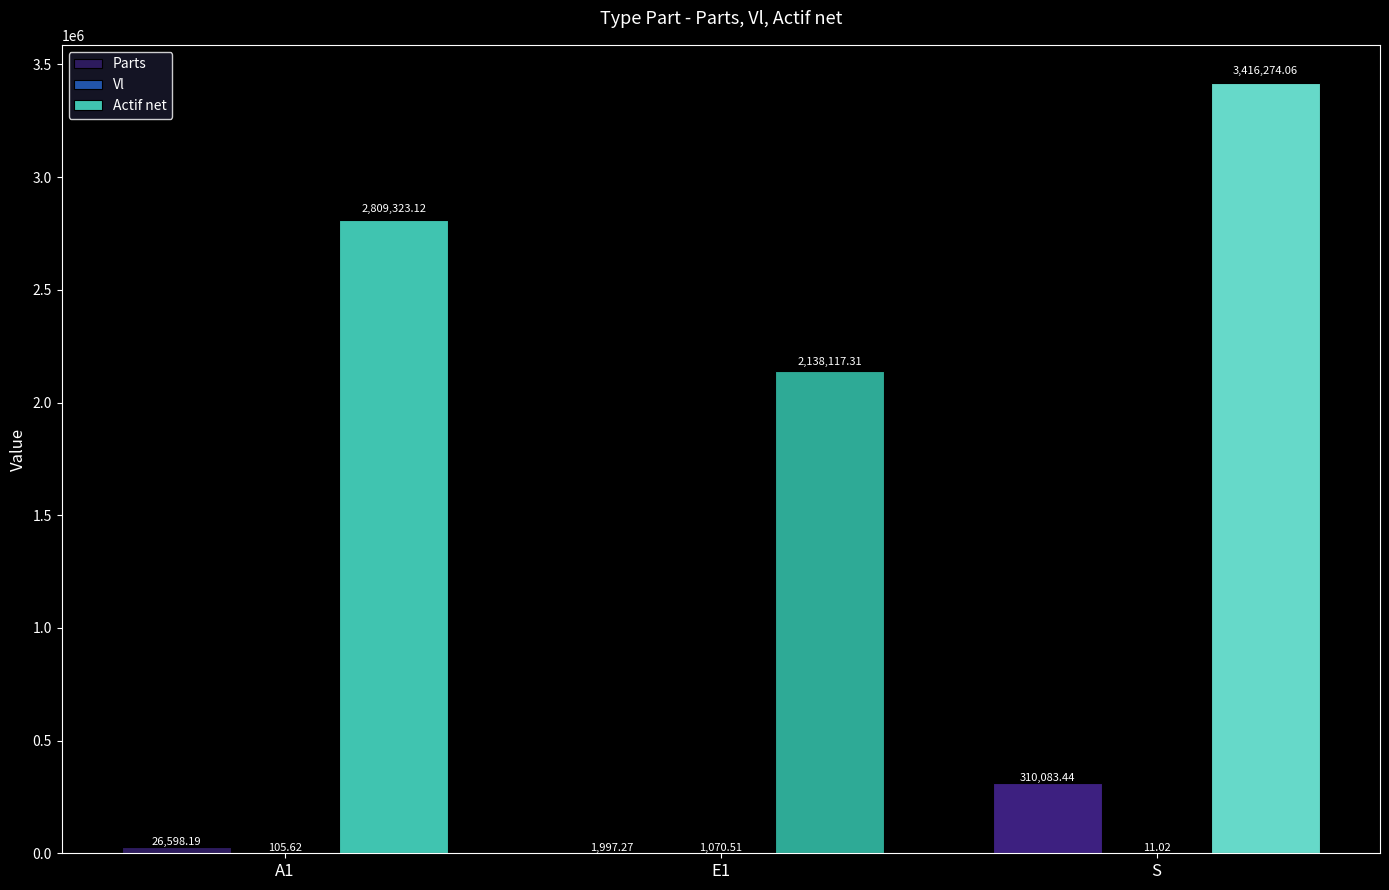

What is the sum of all Actif net values?

8363714.5